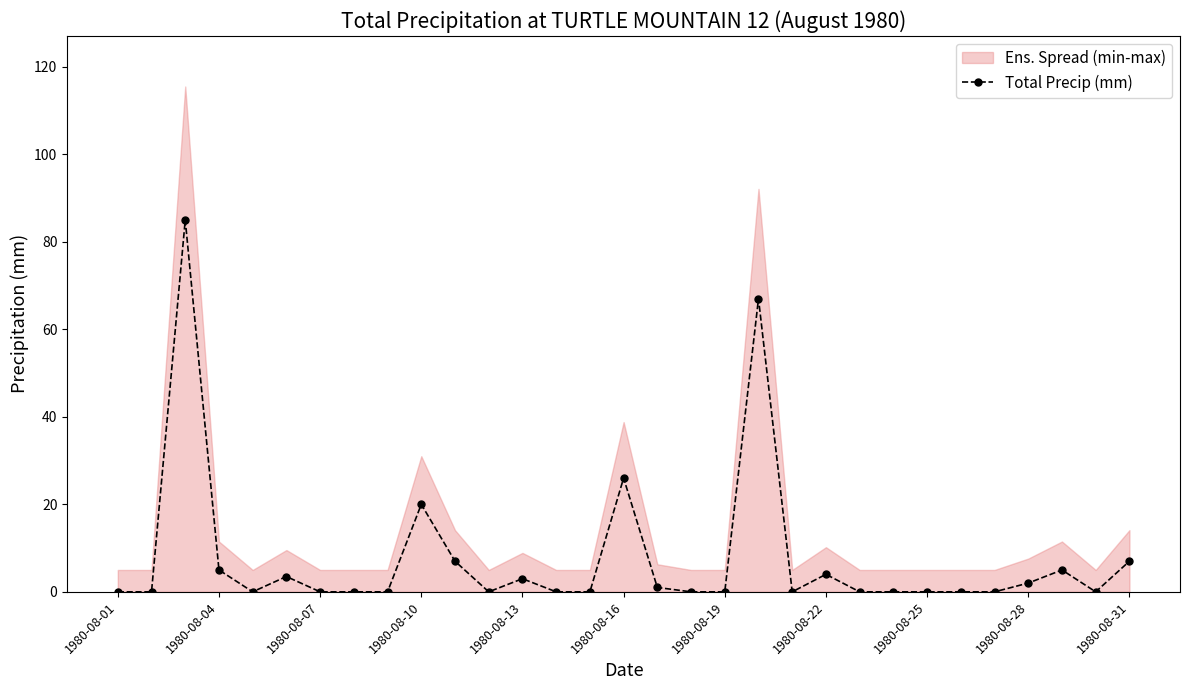

At which label is Total Precip (mm) closest to 42?

1980-08-16